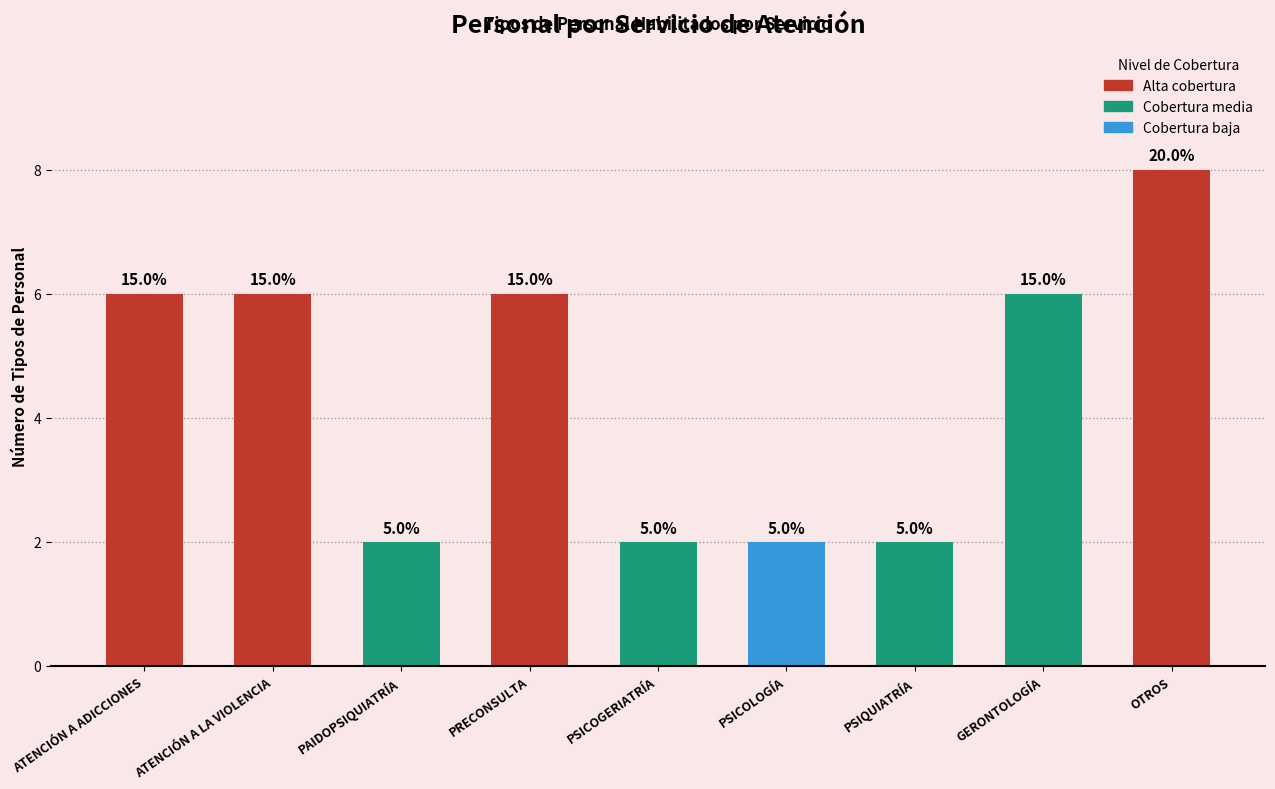

Does the chart contain any negative values?

No